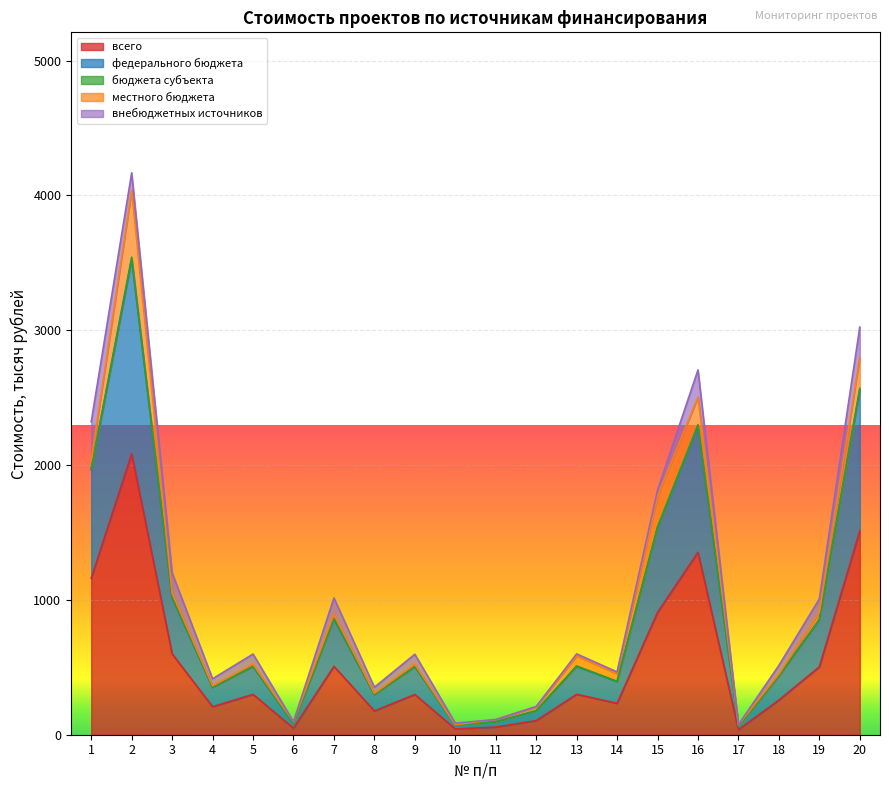

Between 9 and 3, which is larger?

3